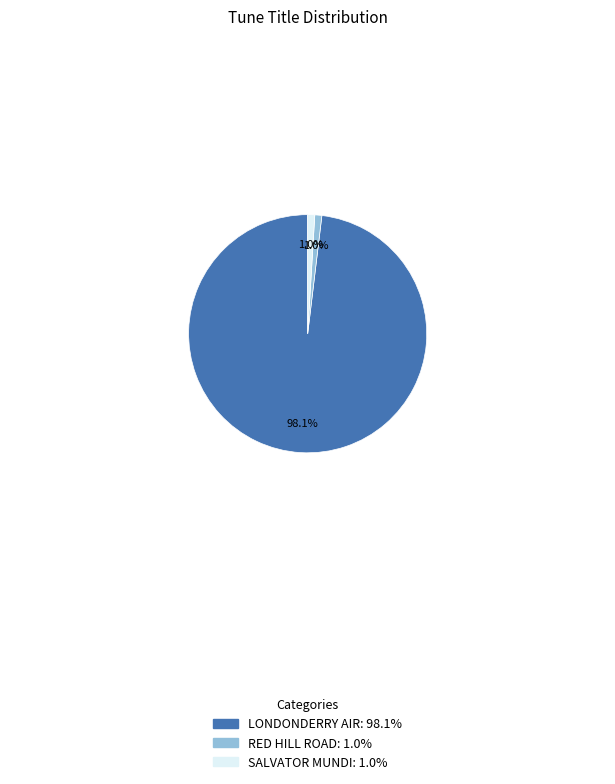

True or false: SALVATOR MUNDI accounts for 1% of the total.

True